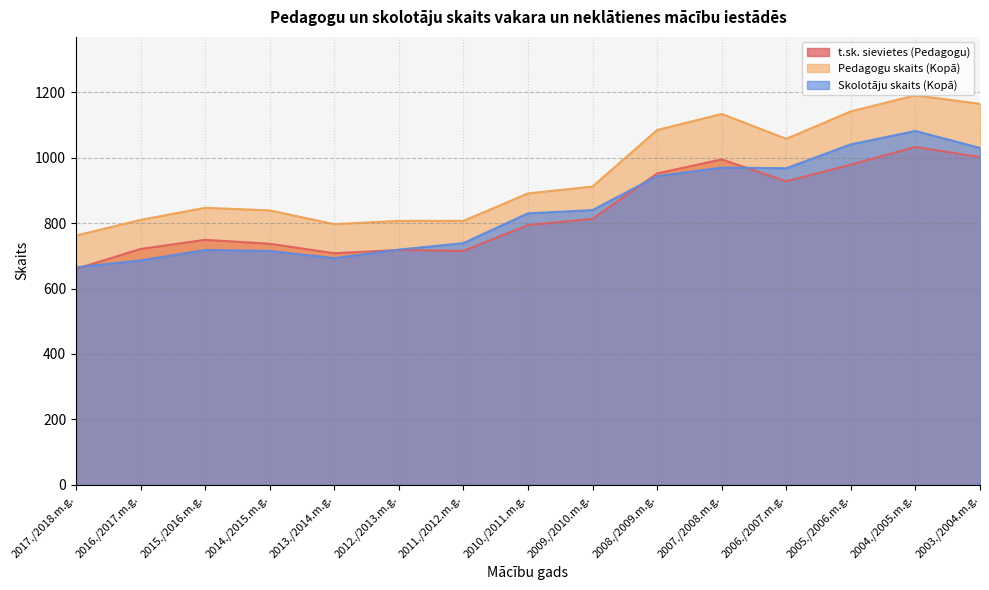

Does the chart have visible grid lines?

Yes